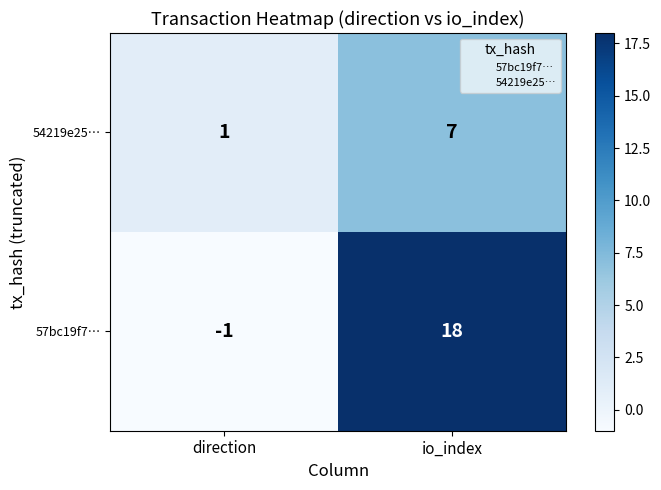

How many data points does each series have?

2